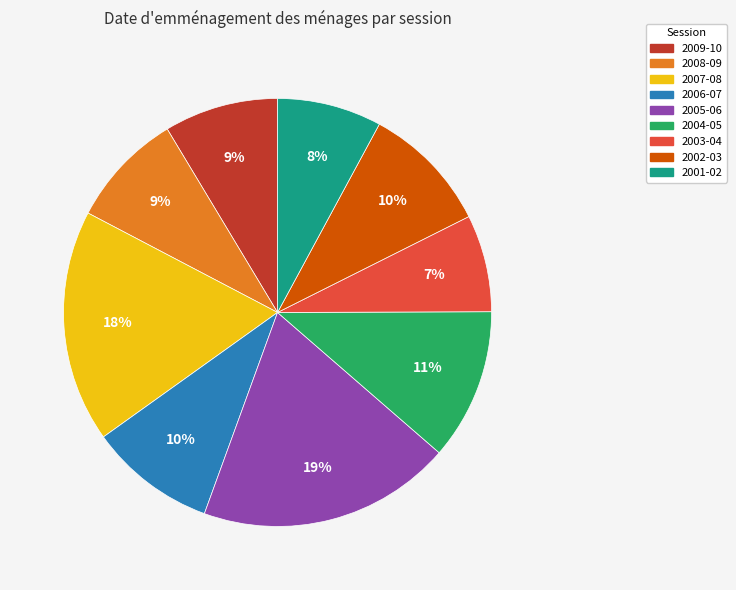

Does 2005-06 account for over 50% of the chart?

No